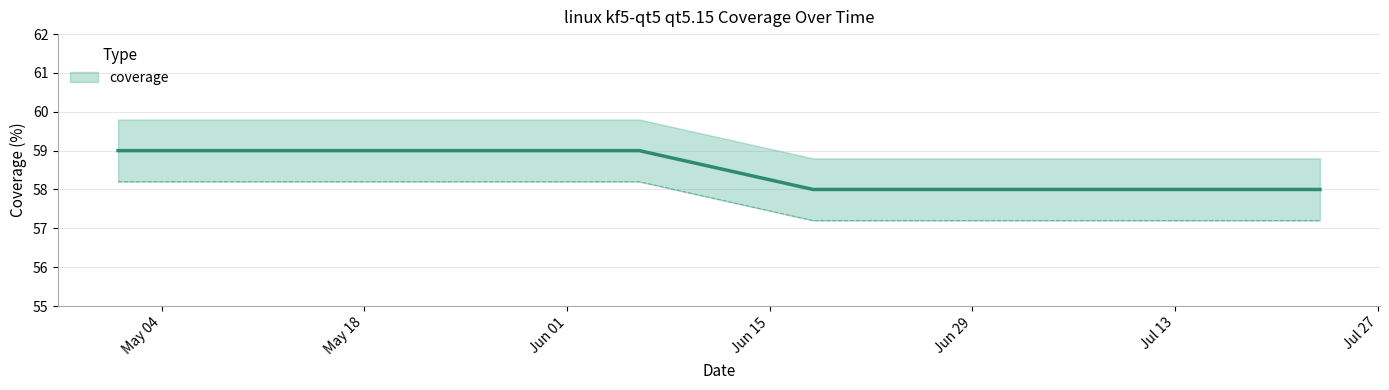

Which label corresponds to the largest value in the chart?

2021-05-01